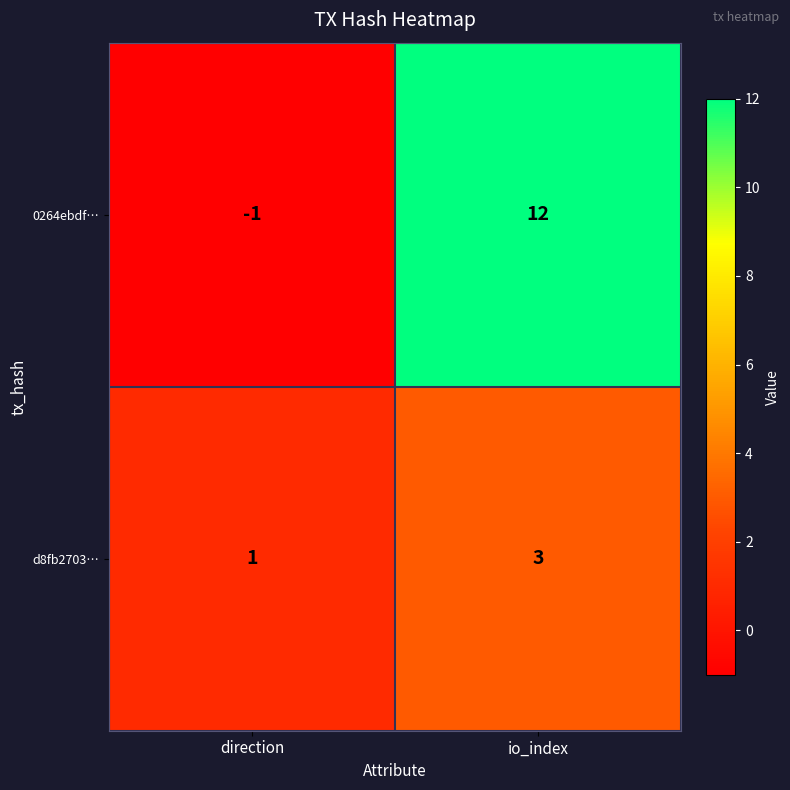

The 0264ebdf… series shows 0 at direction. True or false?

False